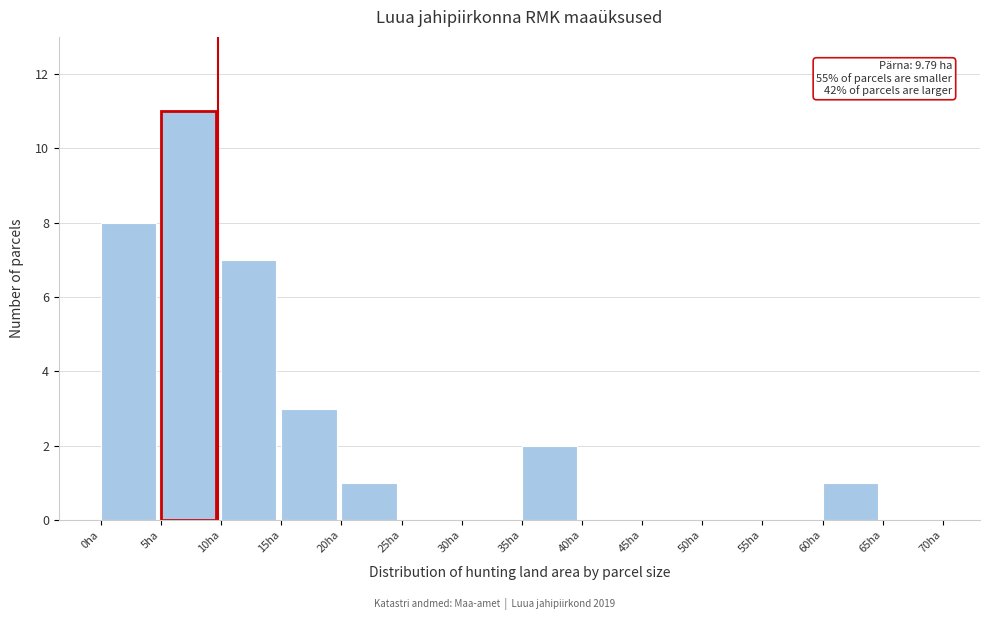

Over which range of the x-axis is the bar tallest?

5 to 10